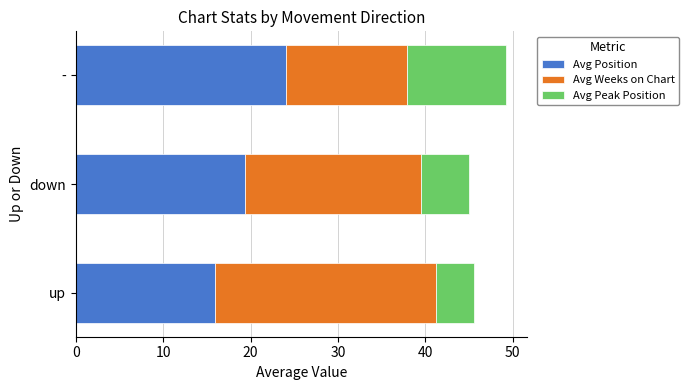

What are all the series names shown in the legend?

Avg Position, Avg Weeks on Chart, Avg Peak Position